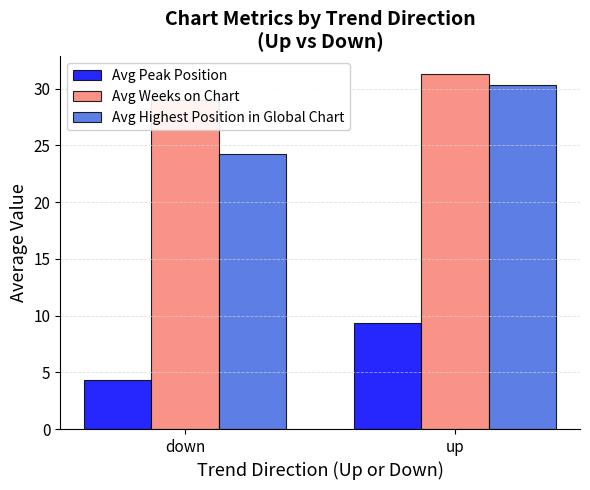

Count the number of categories in the chart.

2